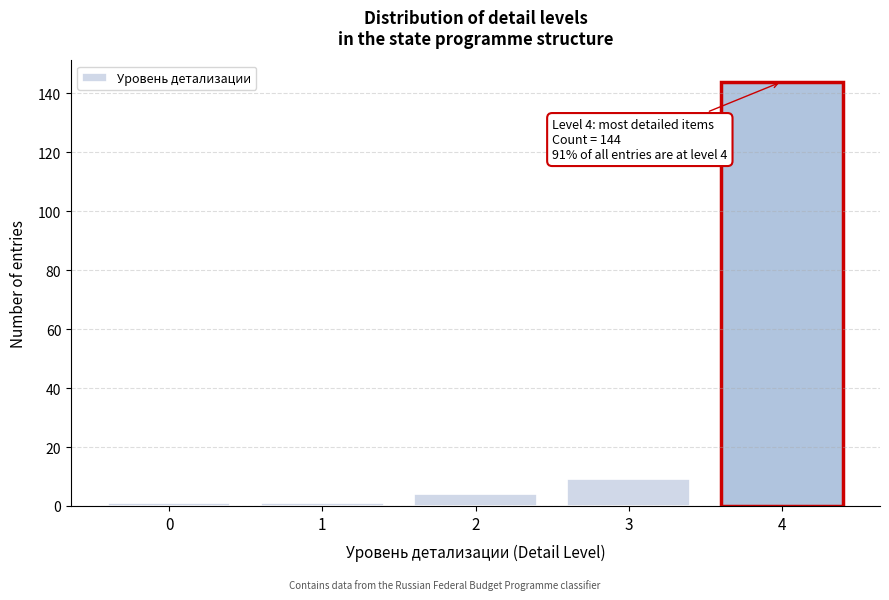

Reading left to right, extract all data points from this chart.

1	1	4	9	144